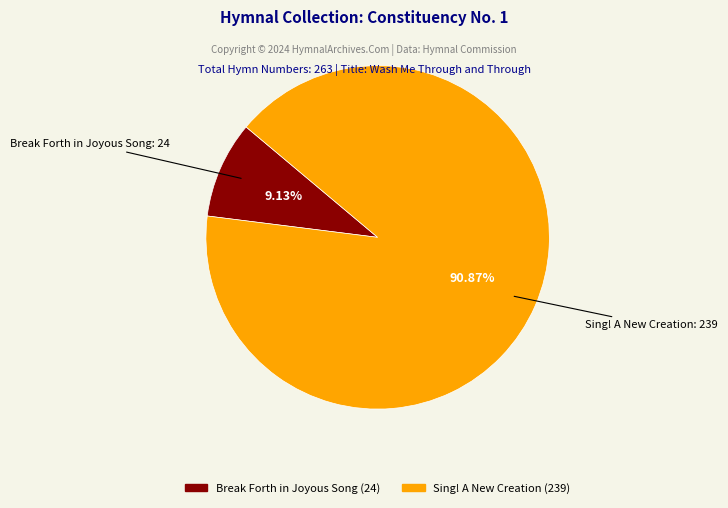

True or false: Sing! A New Creation accounts for 78% of the total.

False